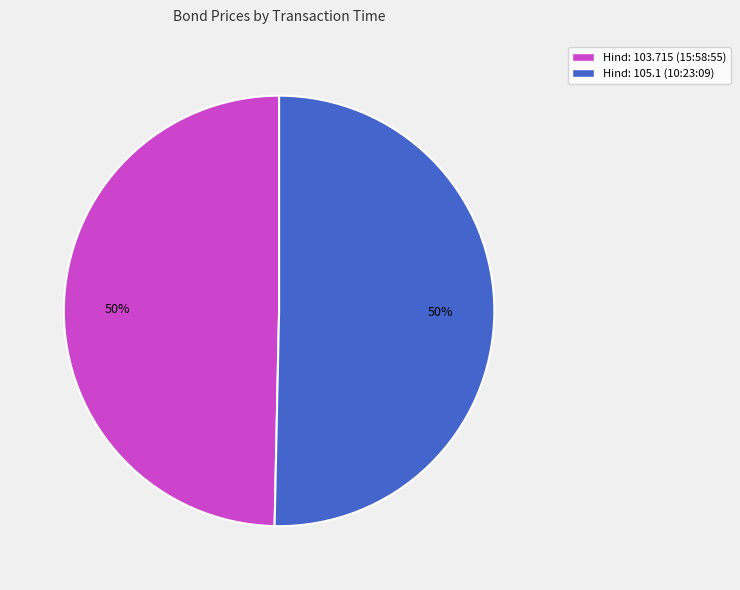

Combined, do Hind: 105.1 (10:23:09) and Hind: 103.715 (15:58:55) account for over 50%?

Yes